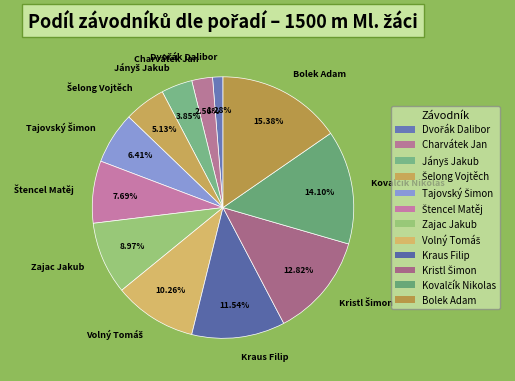

Which slice is the largest?

Bolek Adam